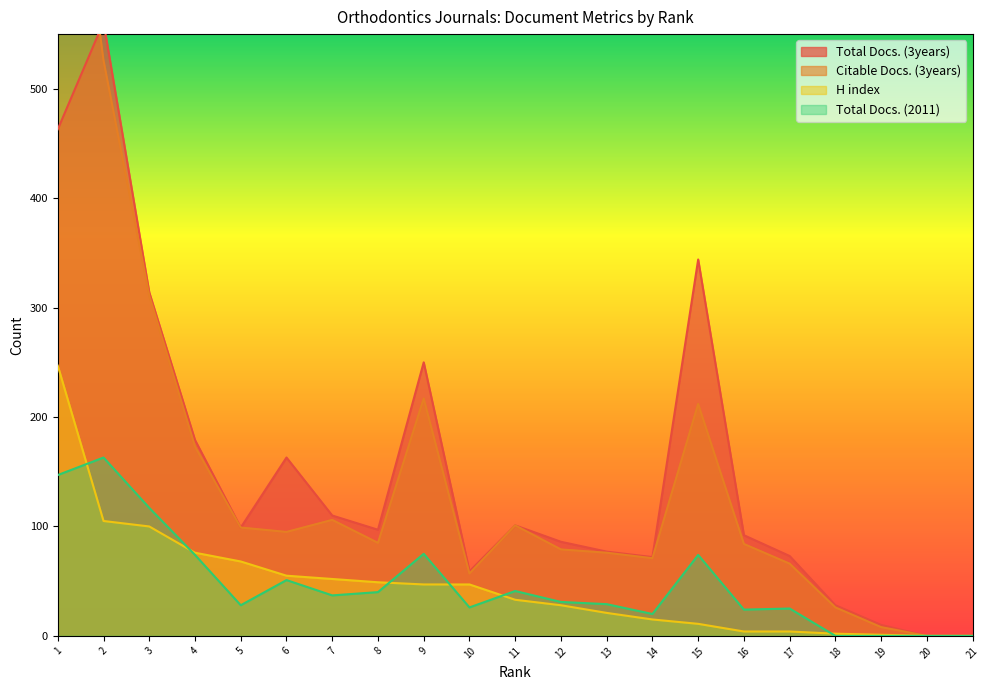

In Total Docs. (3years), how many points are lower than both neighbors (excluding endpoints)?

4